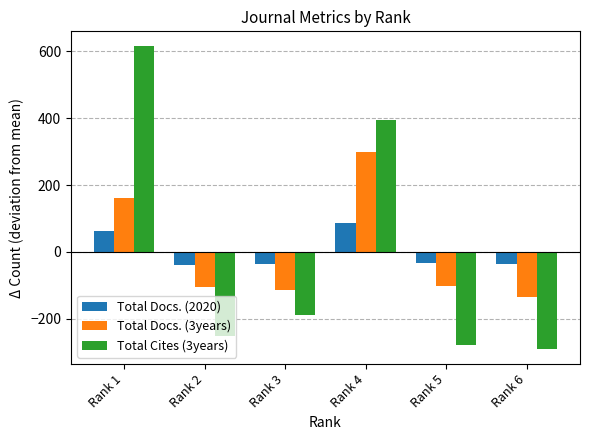

Is the value of Total Docs. (2020) at Rank 3 greater than the value of Total Cites (3years) at Rank 2?

Yes